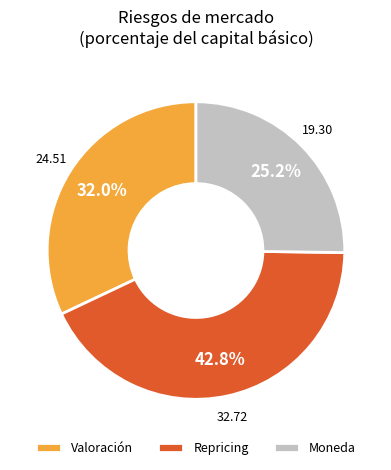

Which category has the smallest portion of the pie?

Moneda